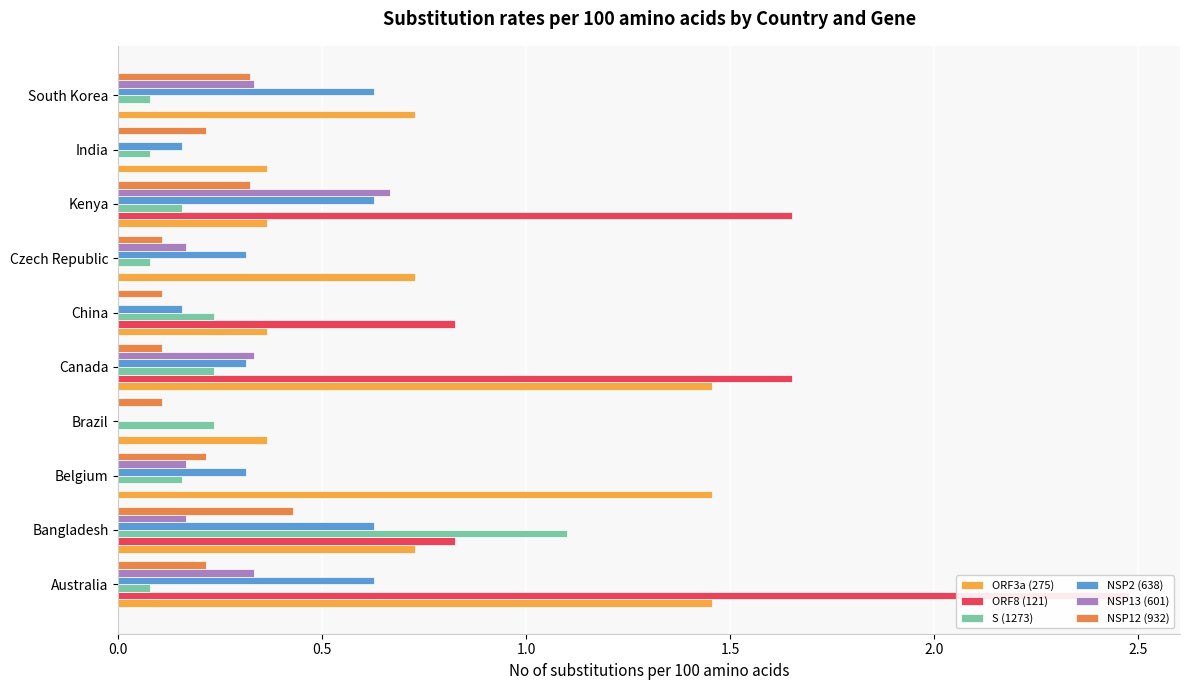

What is the sum of all ORF8 (121) values?

7.4